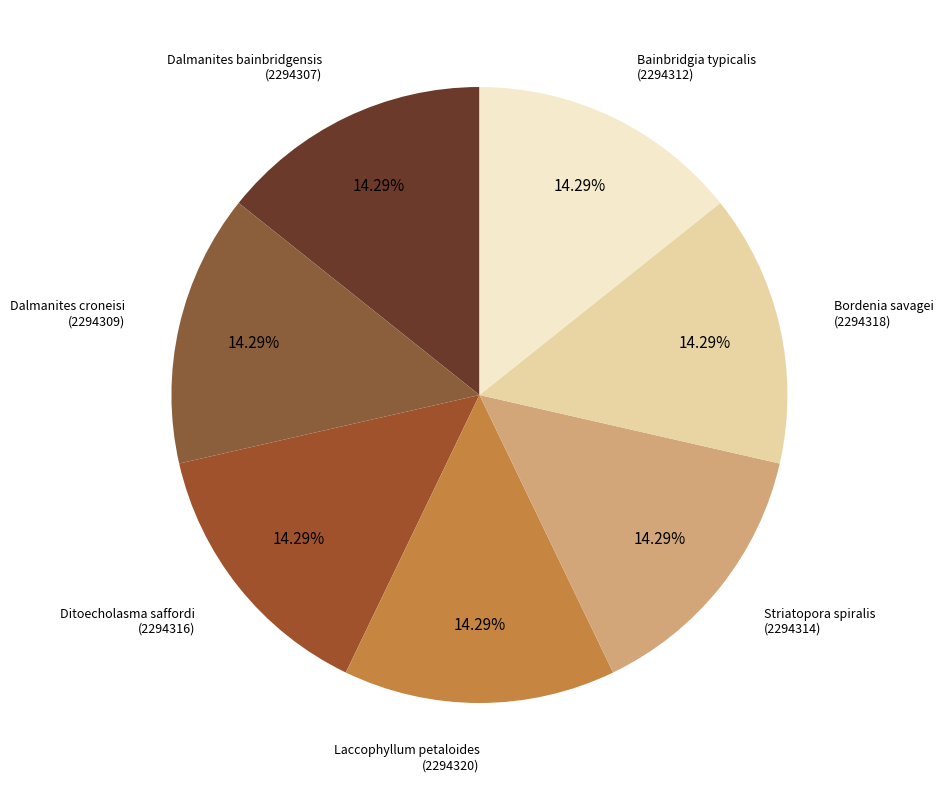

What percentage is NOT represented by Dalmanites croneisi?

85.7%